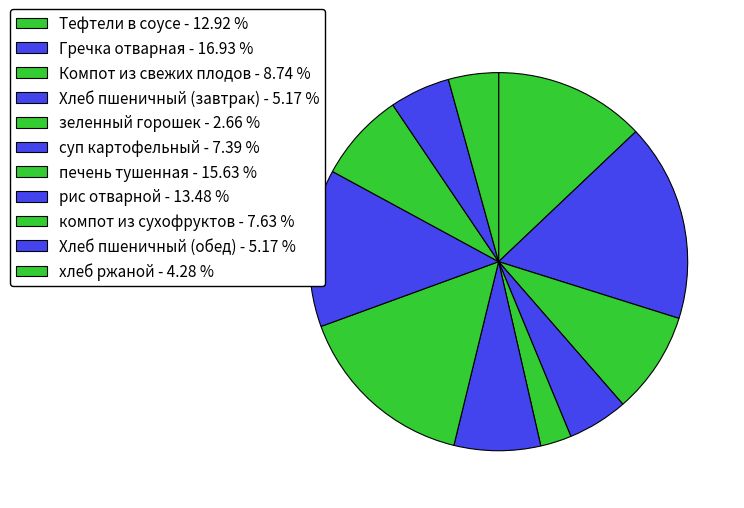

What percentage is the печень тушенная slice, to the nearest percent?

16%